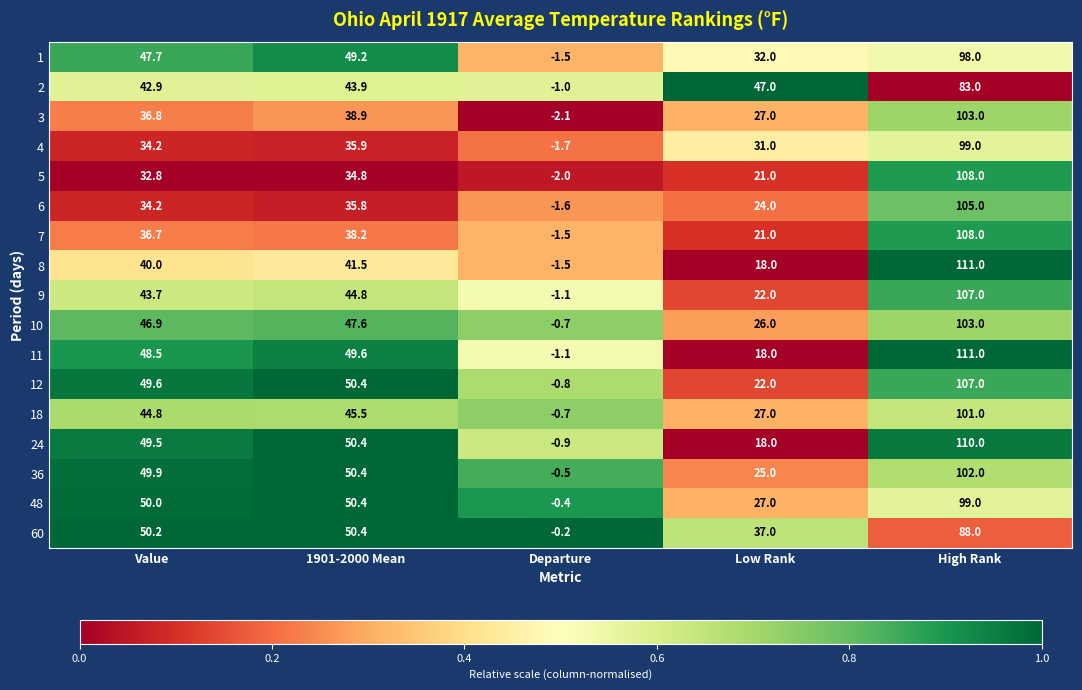

Which series has the largest range (max minus min)?

8